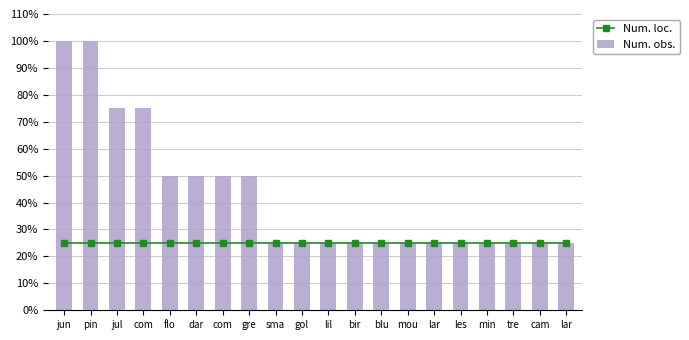

True or false: Num. loc. has a value of 38 at com.

False